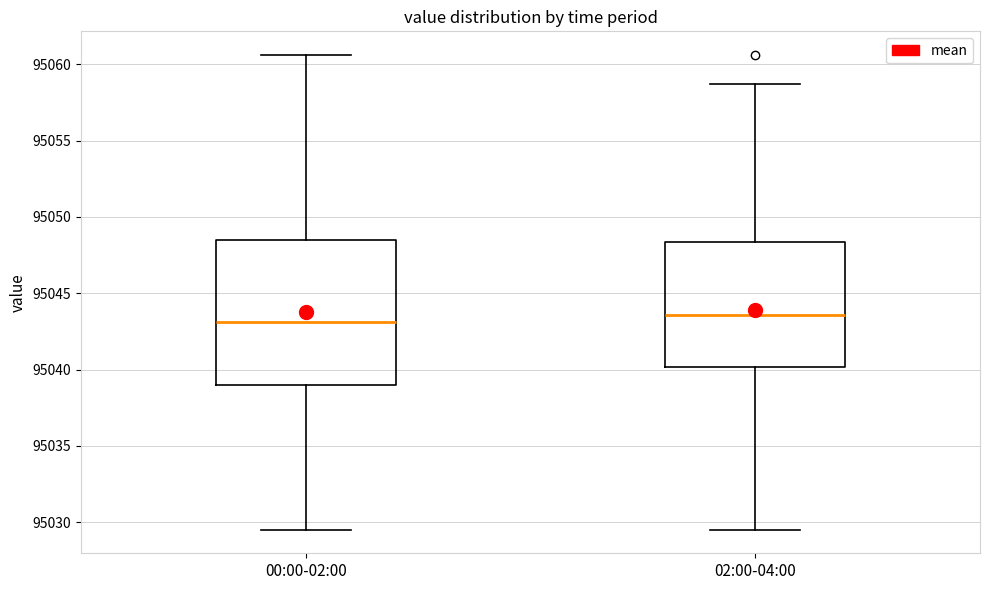

Reading left to right, transcribe this box plot: for each box, give where its median line is, the range the box spans, and where its two whiskers end, as read against the y-axis. The values are not printed on the chart, so give them approximately, as read against the axis.

00:00-02:00: median 95043.0, box 95039.0 to 95048.5, whiskers 95029.5 to 95060.5
02:00-04:00: median 95043.5, box 95040.0 to 95048.5, whiskers 95029.5 to 95058.5